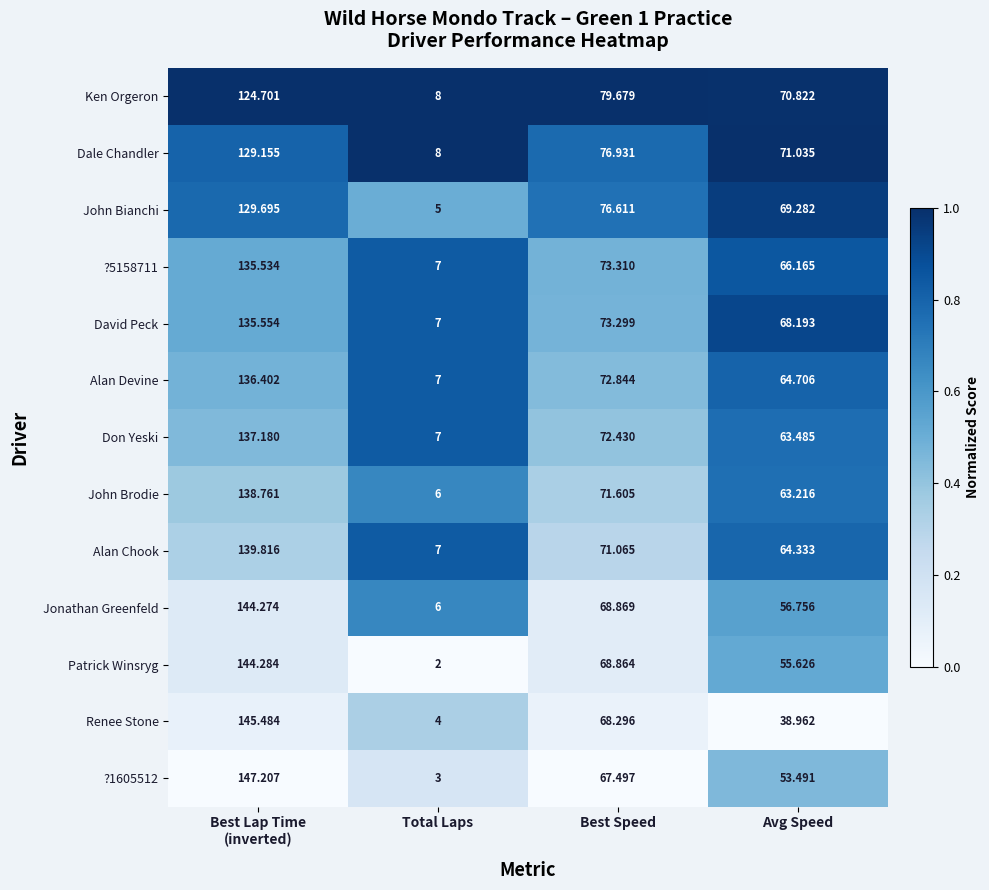

Which series has the largest total across all categories?

Dale Chandler